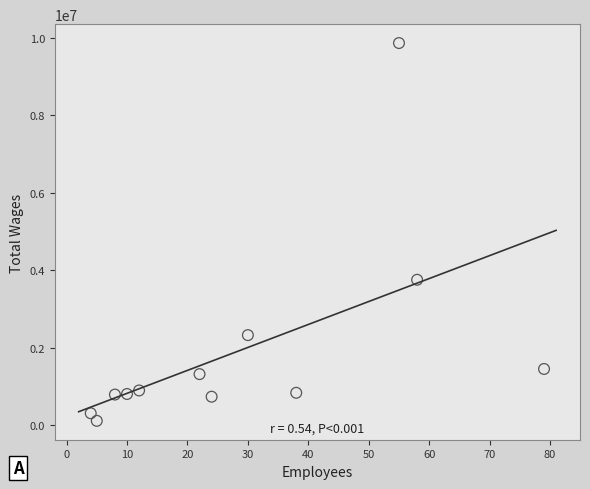

What is the range of Y values (max minus min)?

9749142